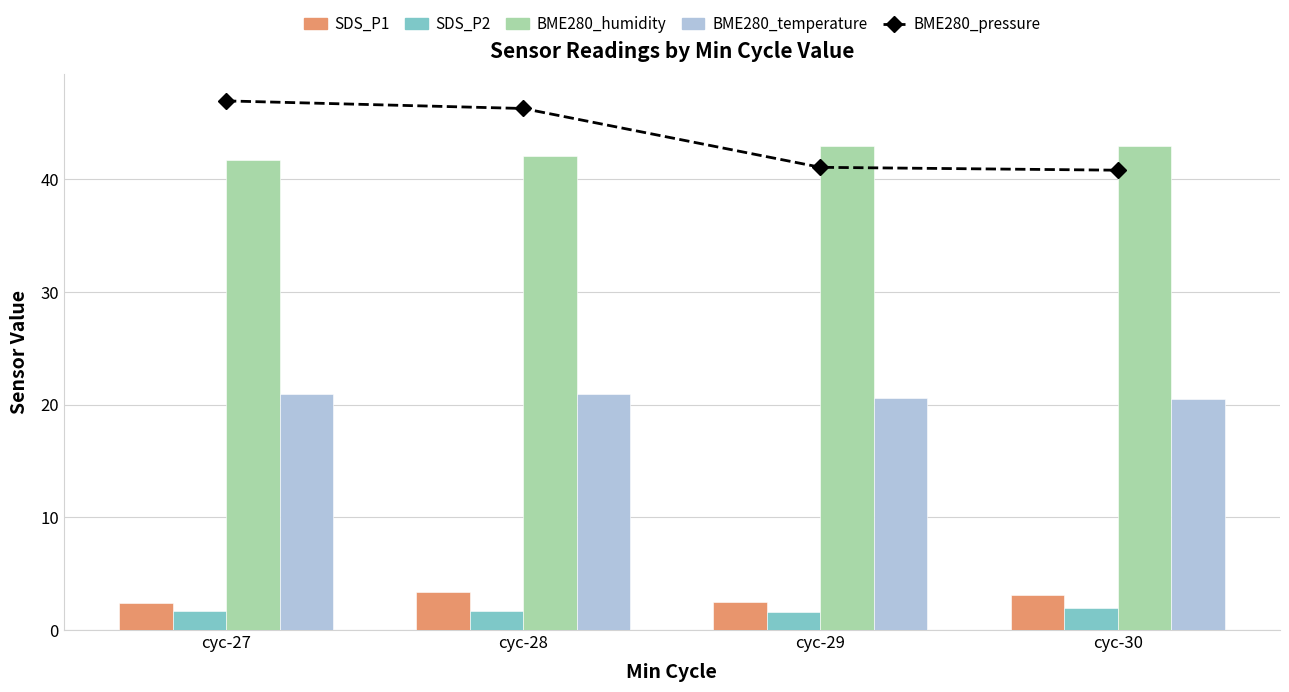

What are all the series names shown in the legend?

BME280_pressure, SDS_P1, SDS_P2, BME280_humidity, BME280_temperature